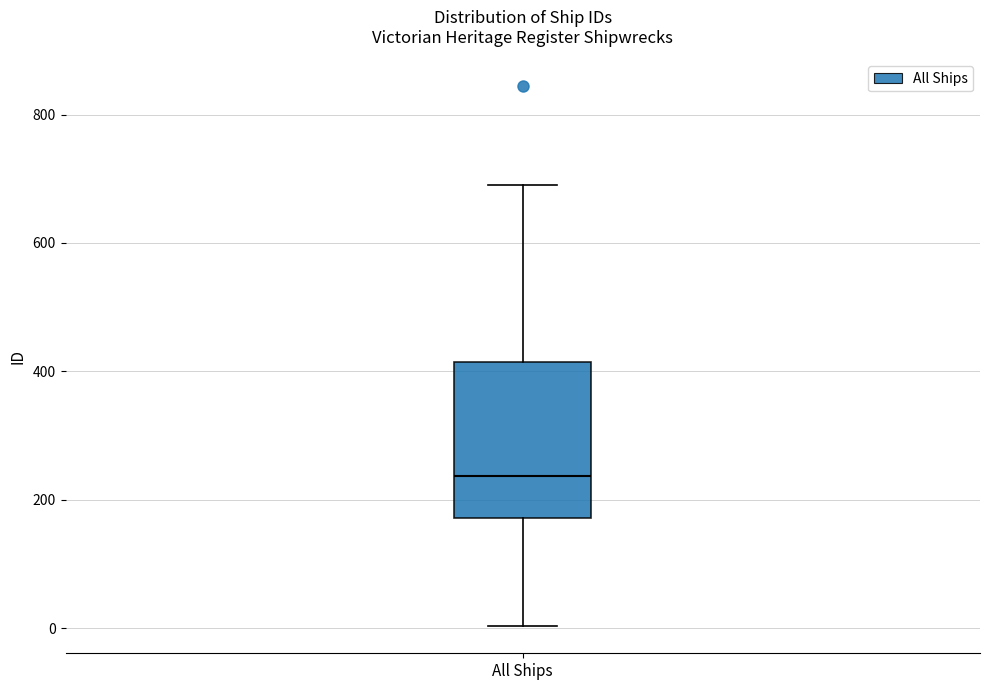

Transcribe this box plot: give where the median line is, the range the box spans, and where the two whiskers end, as read against the y-axis. The values are not printed on the chart, so give them approximately, as read against the axis.

median 240, box 180 to 420, whiskers 0 to 700